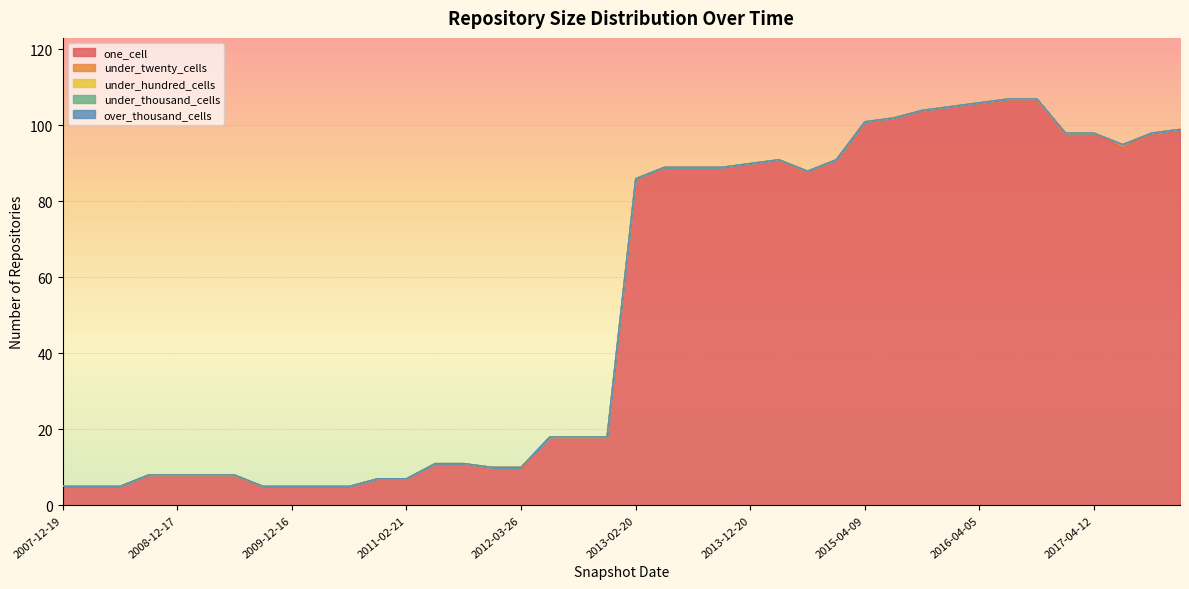

Does the chart display data point markers on the line(s)?

No